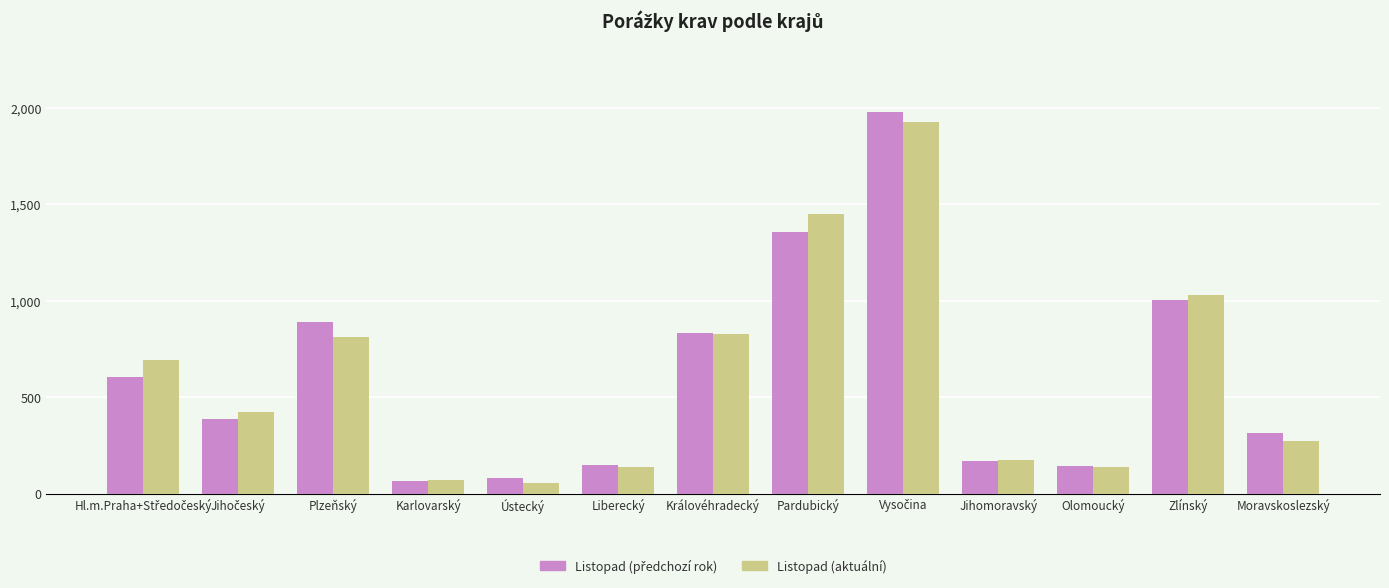

How many series are shown in this chart?

2